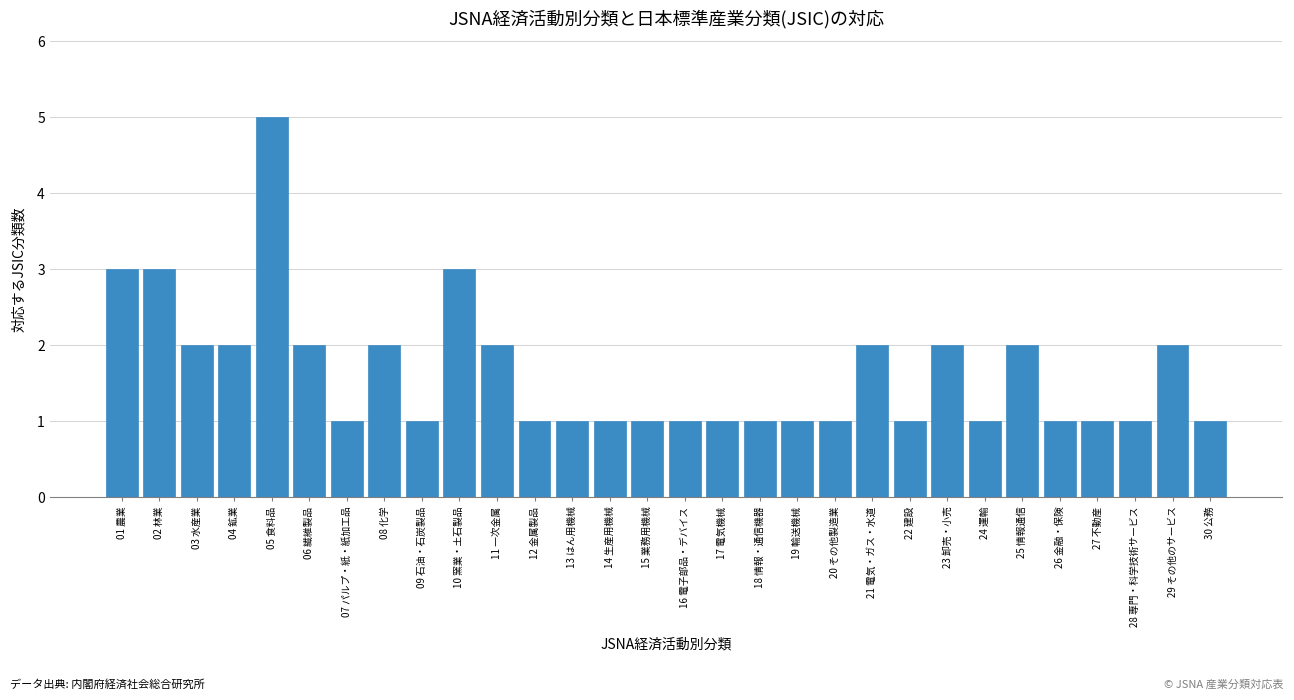

Reading left to right, list all the values displayed in this chart.

01 農業=3	02 林業=3	03 水産業=2	04 鉱業=2	05 食料品=5	06 繊維製品=2	07 パルプ・紙・紙加工品=1	08 化学=2	09 石油・石炭製品=1	10 窯業・土石製品=3	11 一次金属=2	12 金属製品=1	13 はん用機械=1	14 生産用機械=1	15 業務用機械=1	16 電子部品・デバイス=1	17 電気機械=1	18 情報・通信機器=1	19 輸送機械=1	20 その他製造業=1	21 電気・ガス・水道=2	22 建設=1	23 卸売・小売=2	24 運輸=1	25 情報通信=2	26 金融・保険=1	27 不動産=1	28 専門・科学技術サービス=1	29 その他のサービス=2	30 公務=1